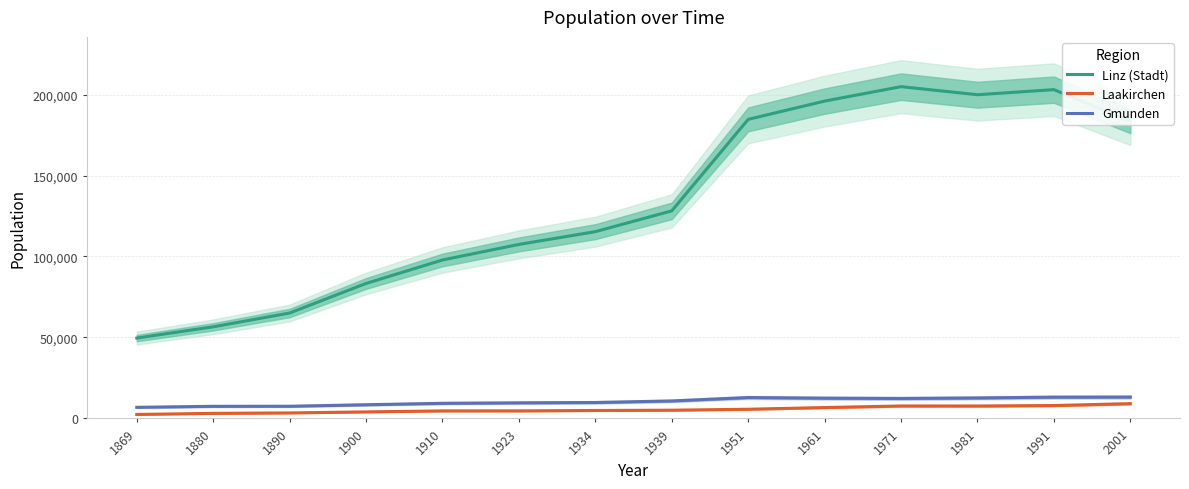

What is the minimum value for Gmunden?

6857